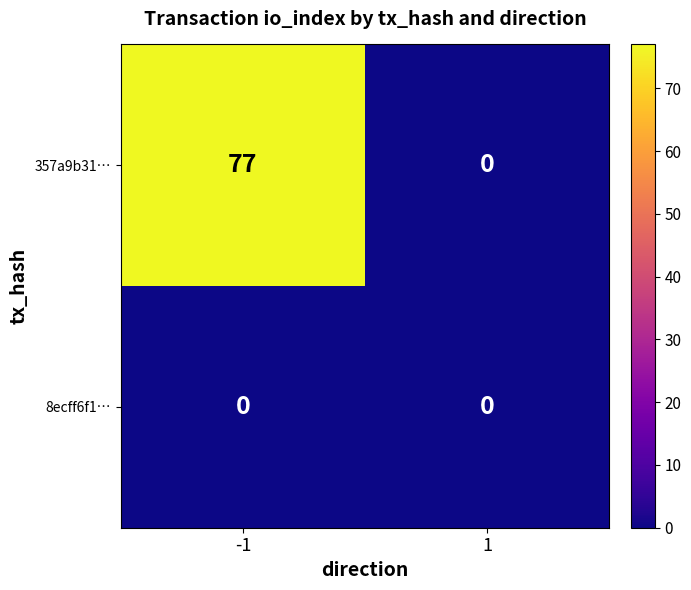

List the series in order of their peak value, highest first.

357a9b31…, 8ecff6f1…